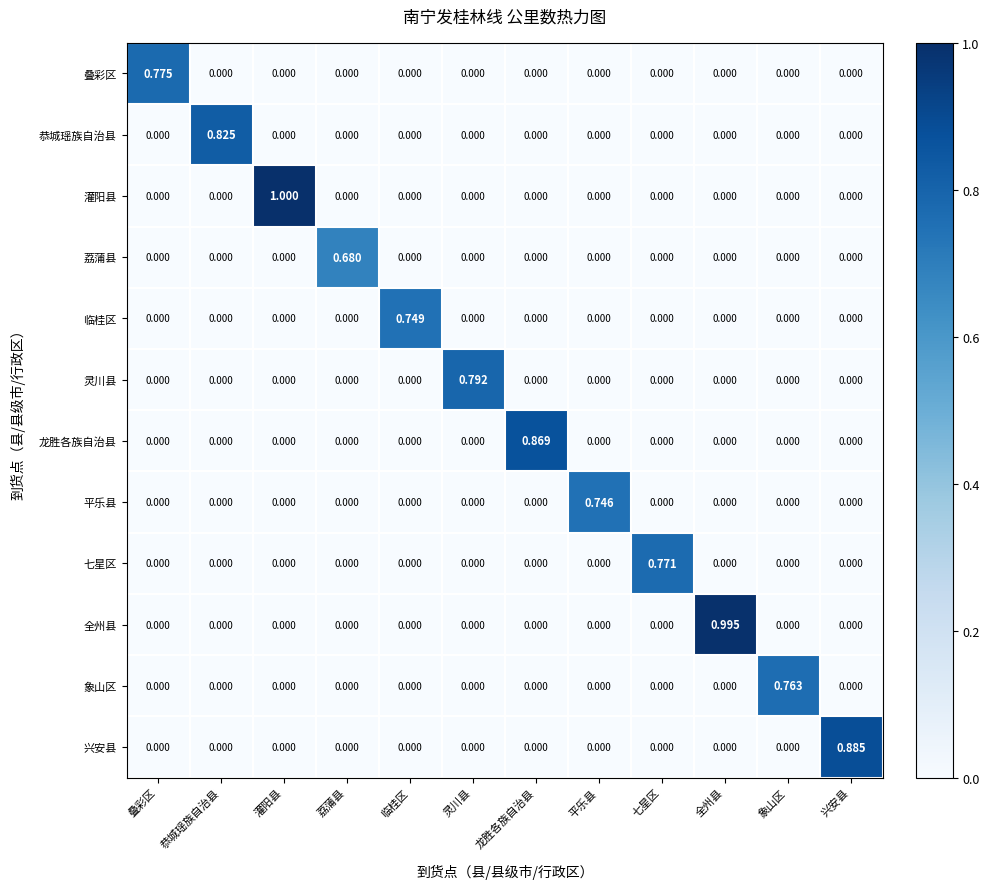

Which label corresponds to the largest value in the chart?

灌阳县